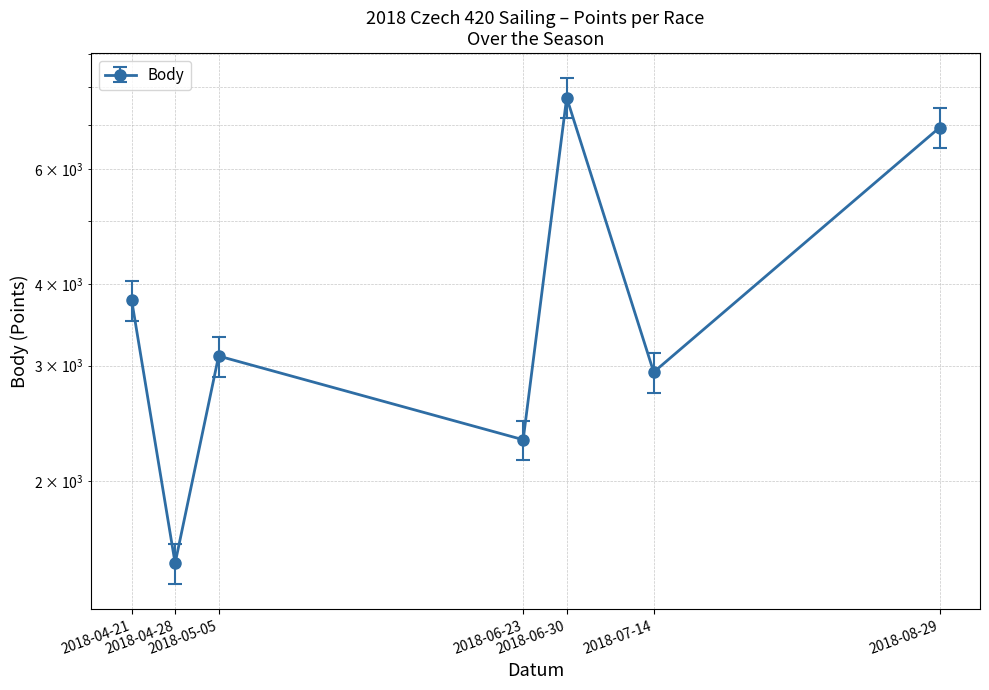

List the labels in order of value, smallest first.

2018-04-28, 2018-06-23, 2018-07-14, 2018-05-05, 2018-04-21, 2018-08-29, 2018-06-30